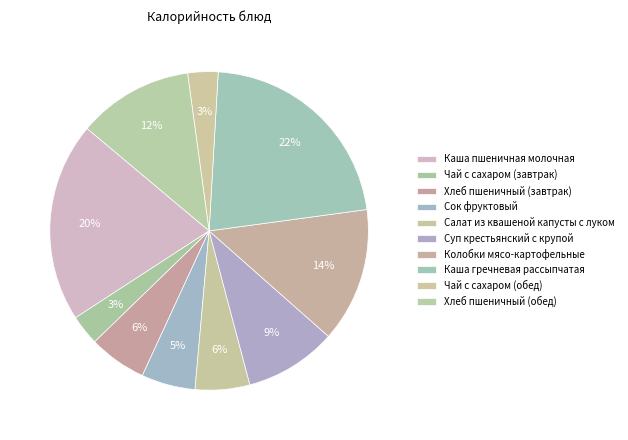

Which category has the biggest portion of the pie?

Каша гречневая рассыпчатая